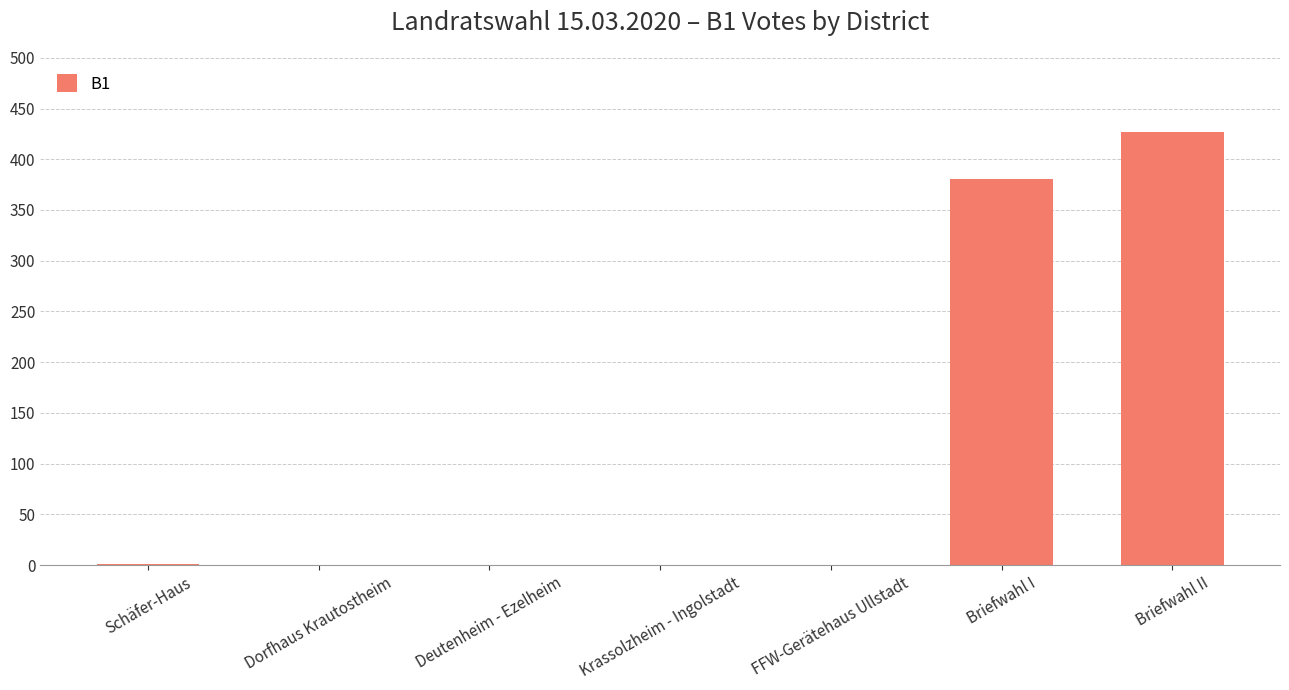

What is the change in value from Schäfer-Haus to Deutenheim - Ezelheim?

-1